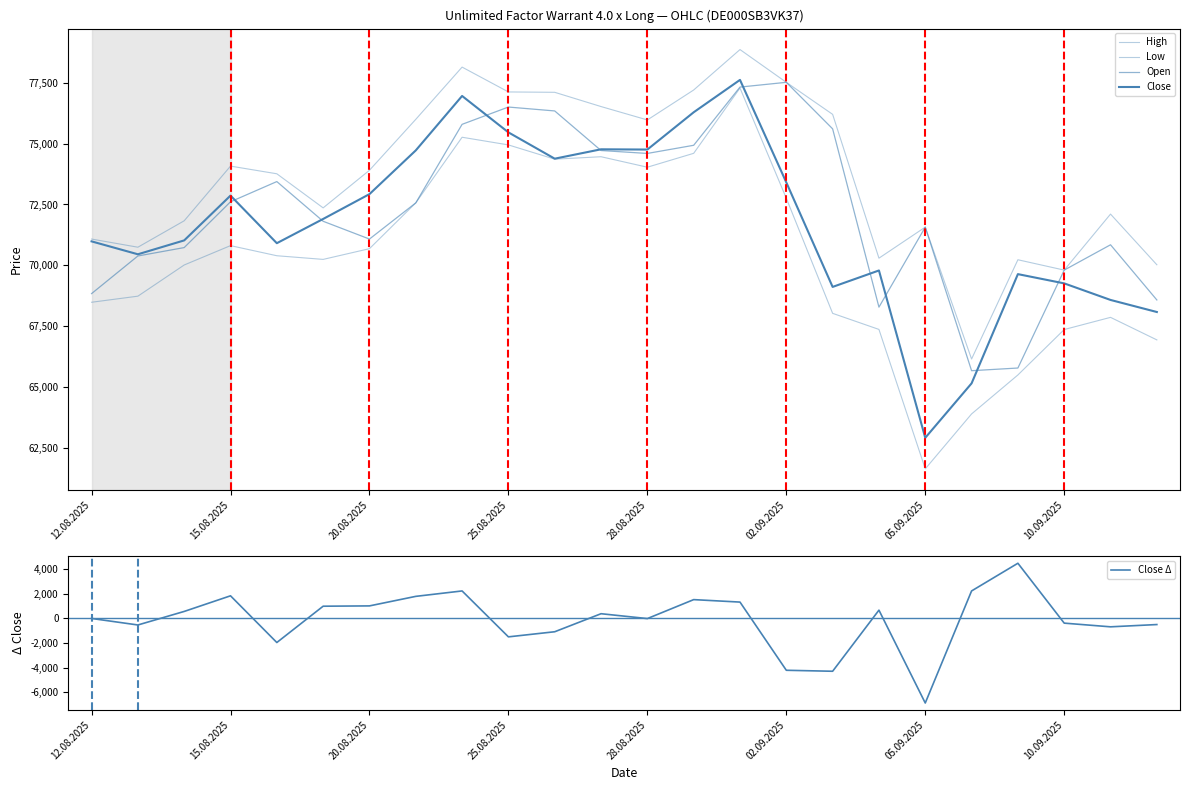

True or false: Close Δ has a value of -506 at 25.08.2025.

False